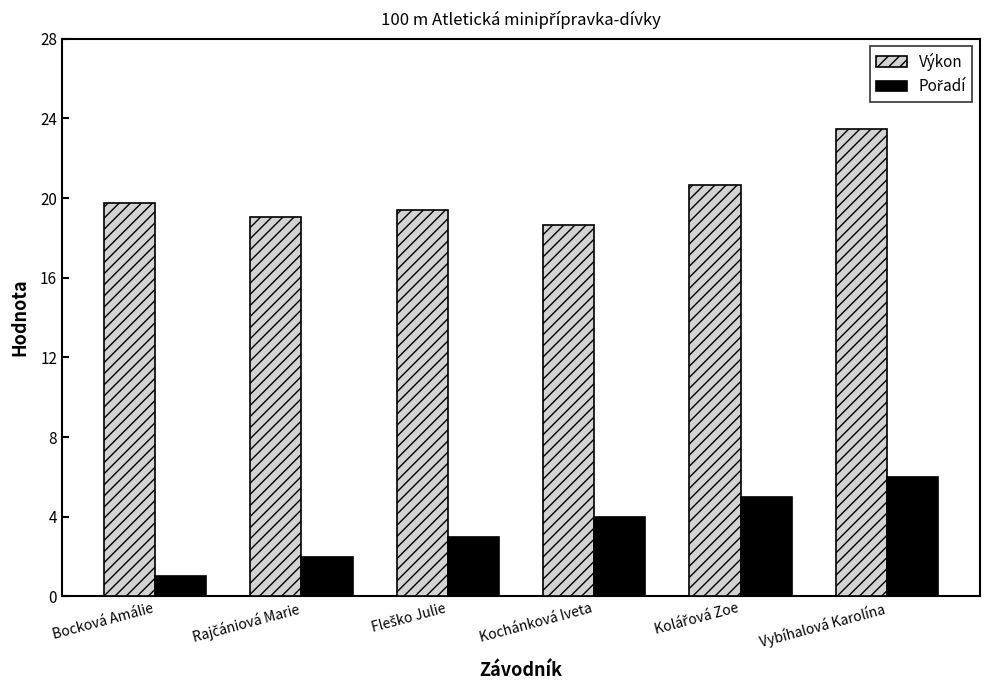

The value of Výkon at Kochánková Iveta is 18.7. True or false?

True